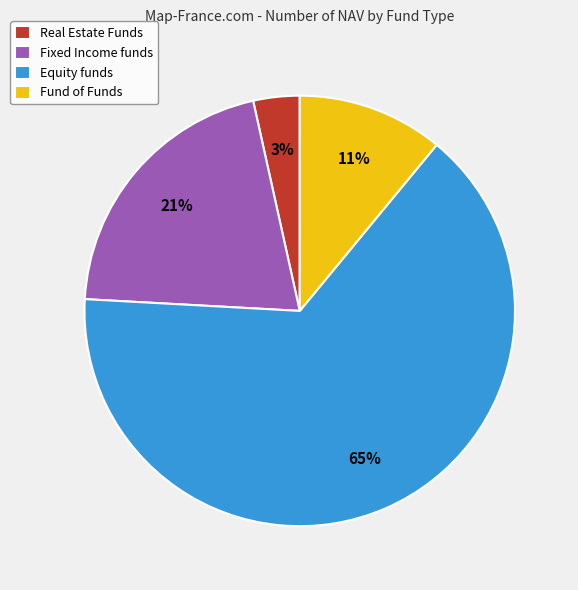

What is the ratio of the value at Equity funds to the value at Fund of Funds?

5.9